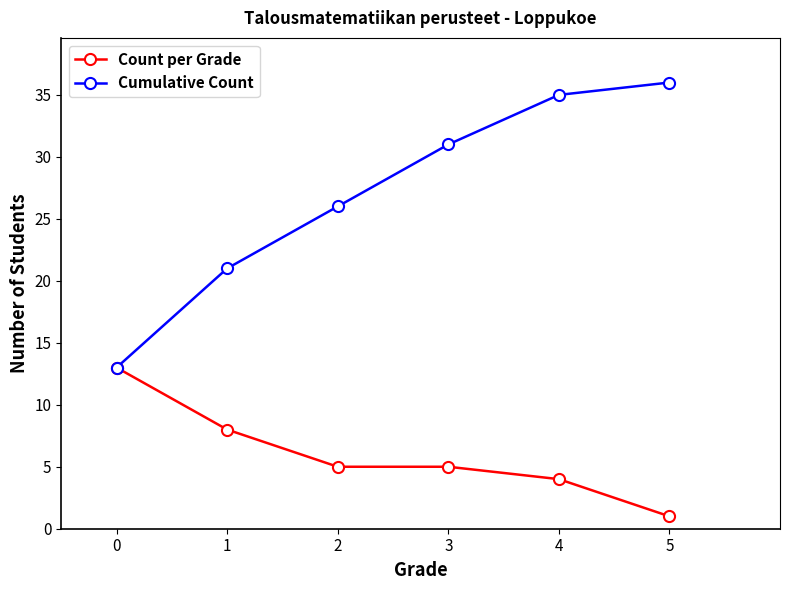

Does the chart display data point markers on the line(s)?

Yes